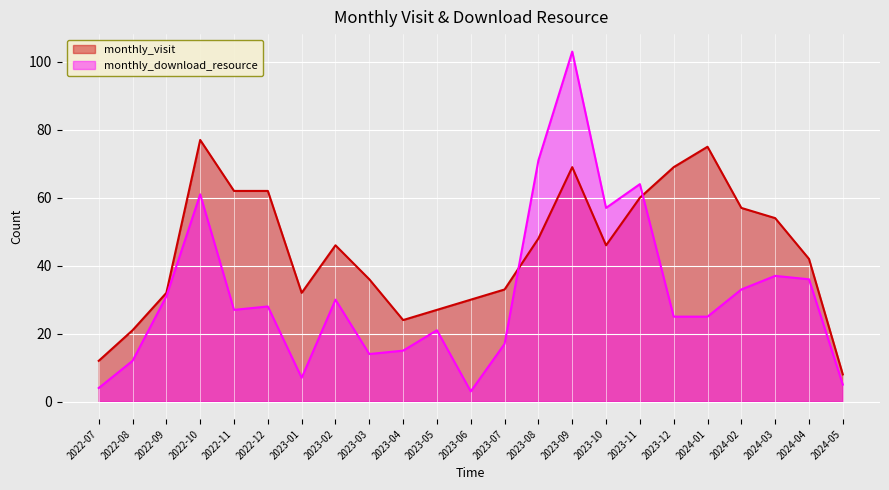

Does the chart display data point markers on the line(s)?

No